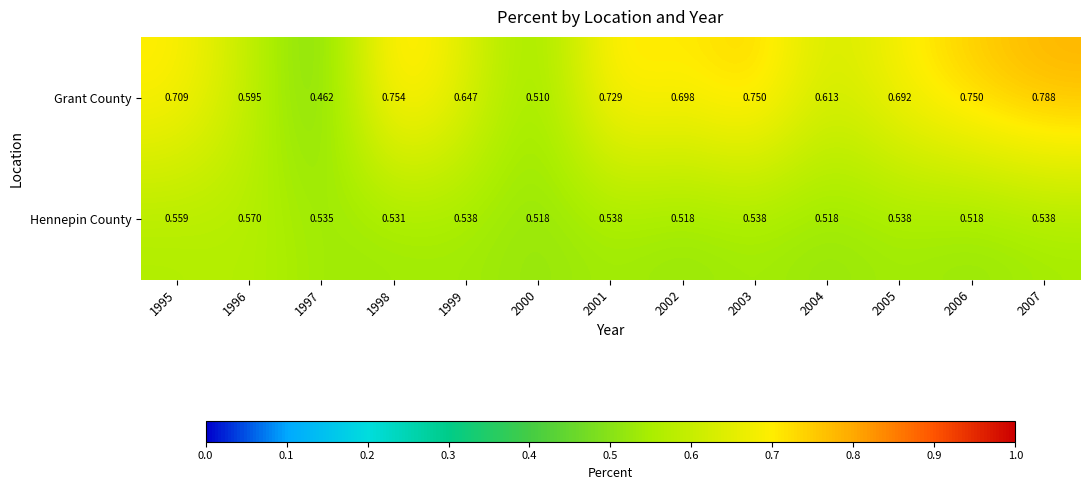

Which series has the largest total across all categories?

Grant County